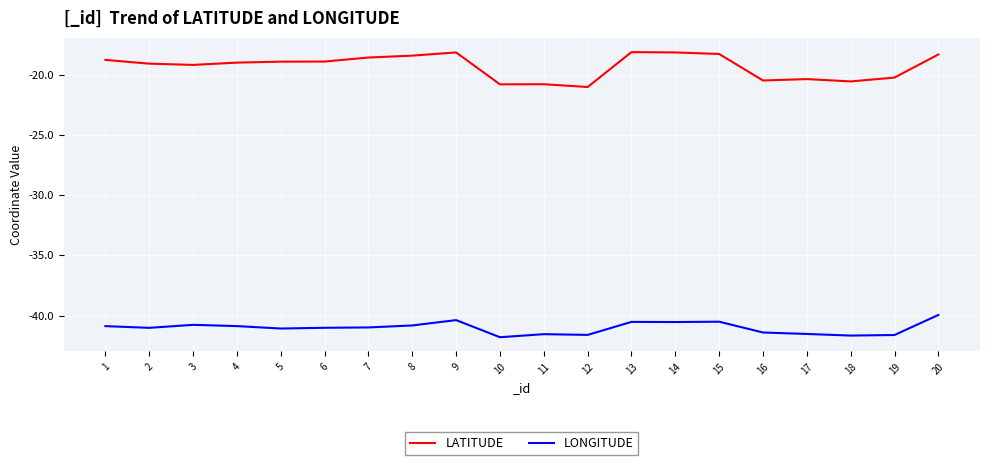

The value of LATITUDE at 16 is -31.5. True or false?

False